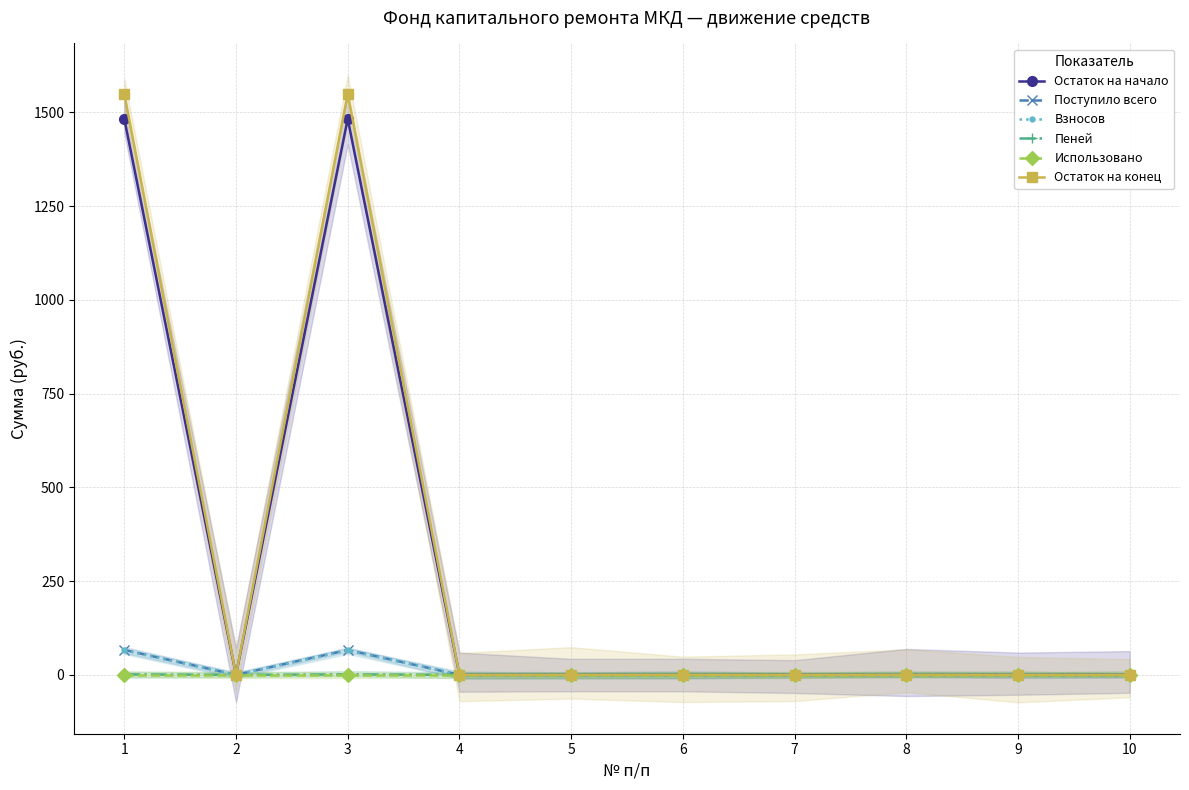

Which has a higher value, 5 or 7?

5